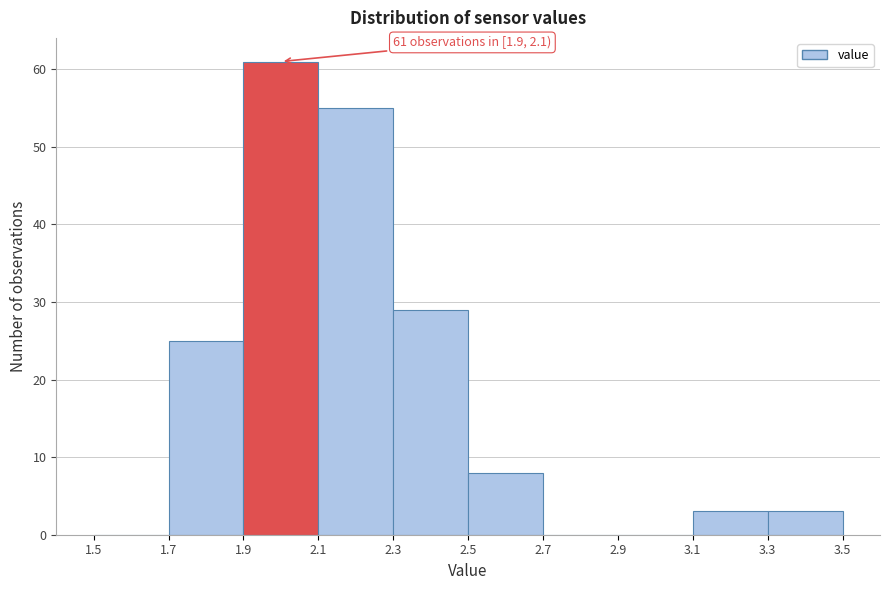

Over which range of the x-axis is the bar tallest?

1.9 to 2.1